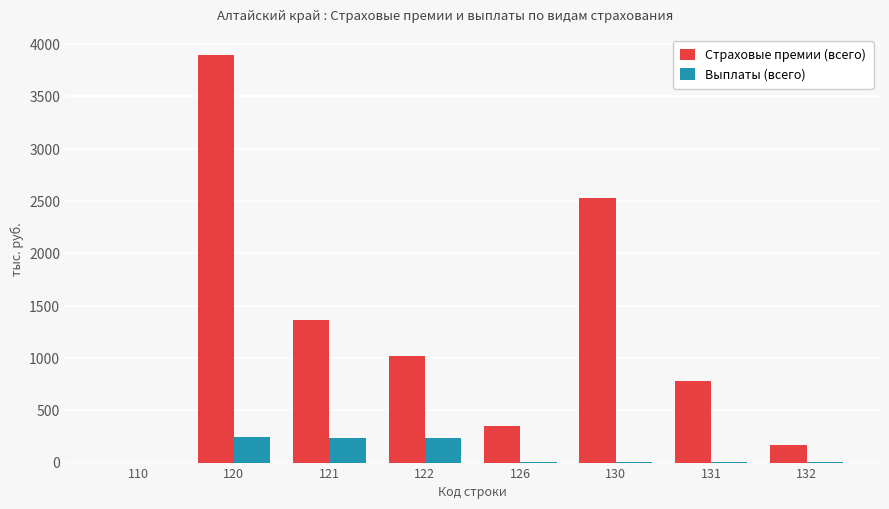

How many distinct data groups are displayed?

2